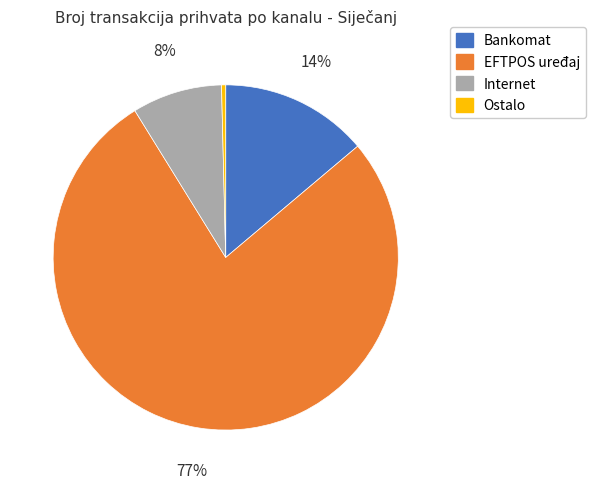

Rank the categories by value from lowest to highest.

Ostalo, Internet, Bankomat, EFTPOS uređaj